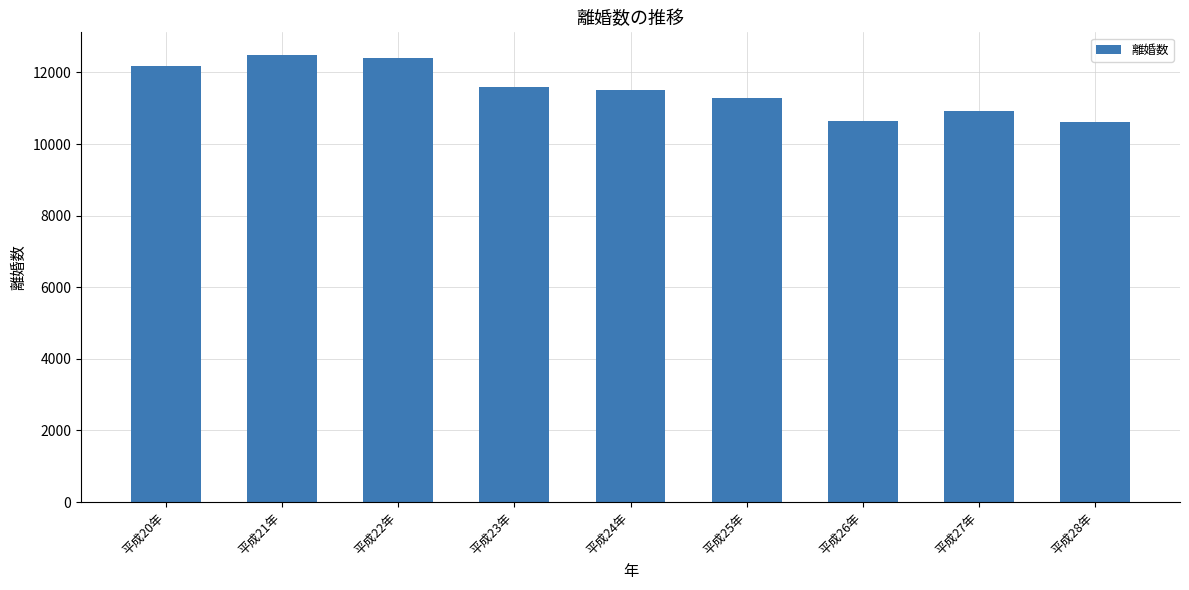

What is the label of the 1st bar from the right?

平成28年